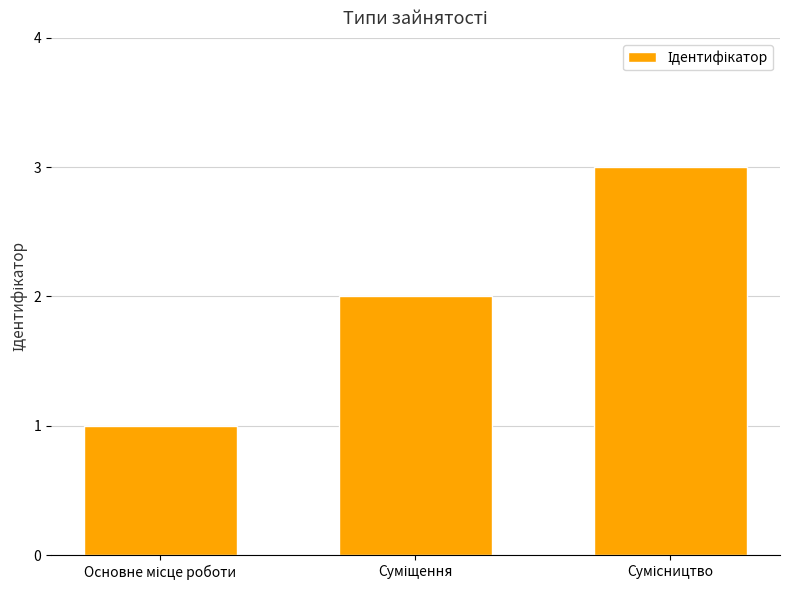

How many bars are there in total?

3